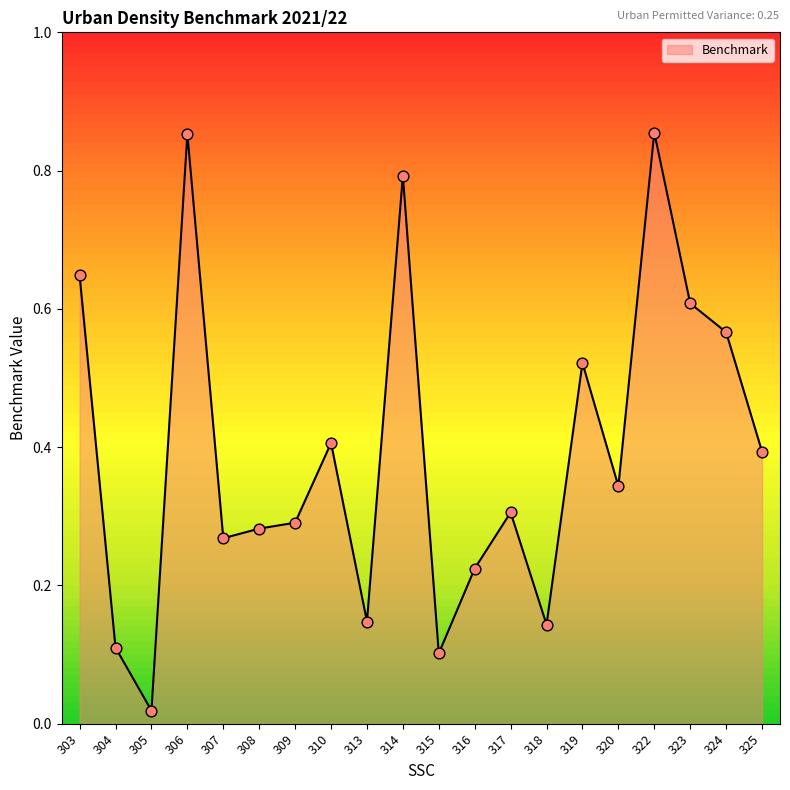

Which has a higher value, 314 or 305?

314